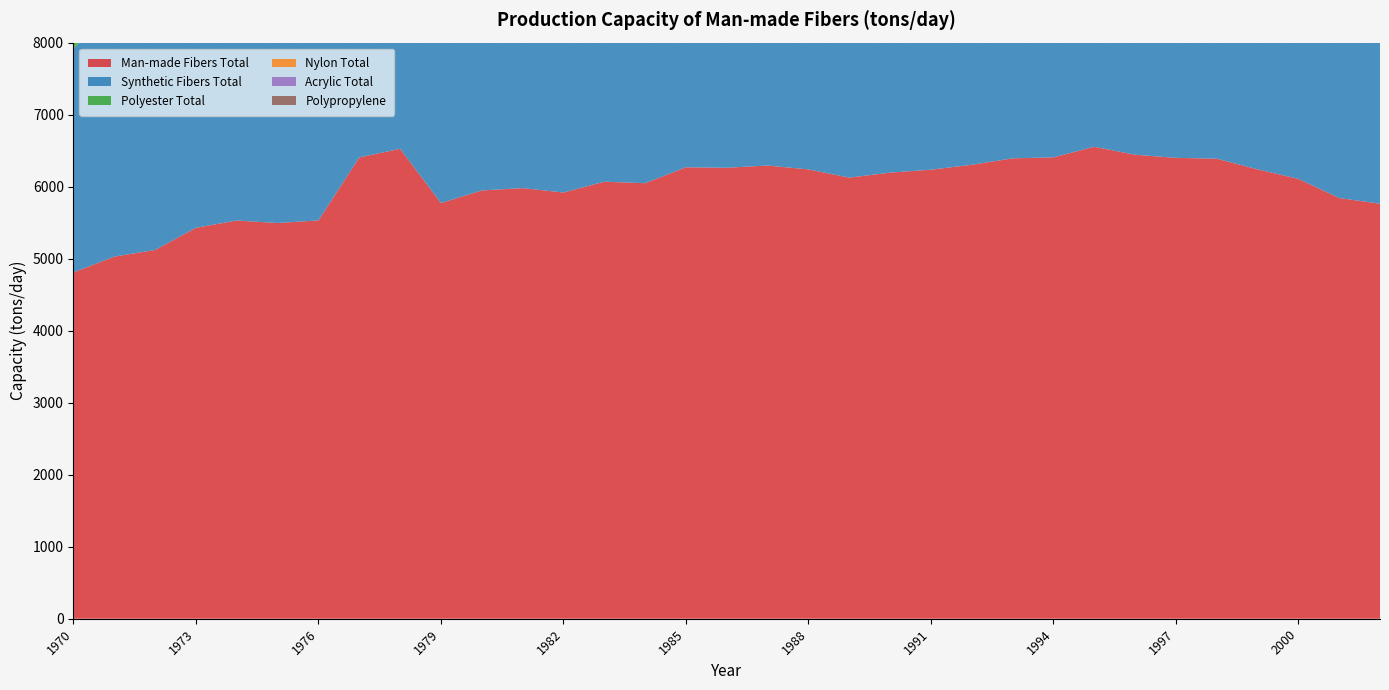

Reading right to left, extract all data points from this chart.

Man-made Fibers Total: 5762.8	5842.3	6107.8	6240.4	6388.3	6399.9	6443.5	6553.7	6406.8	6393.1	6303.7	6235.5	6194.9	6125.8	6239.5	6293.1	6262.6	6268.8	6047.8	6068.9	5918.4	5979.7	5947.3	5772.2	6525.4	6405.8	5531.5	5495.1	5529.9	5429.0	5120.9	5028.8	4809.2
Synthetic Fibers Total: 5220.0	5266.8	5282.4	5368.7	5404.5	5416.1	5412.3	5501.3	5354.4	5264.1	5174.7	5125.4	5084.8	5053.2	5047.9	5081.8	5033.0	4874.7	4694.8	4689.0	4565.6	4619.4	4587.0	4433.1	5044.6	4892.1	4017.6	3894.3	3870.5	3804.7	3520.0	3434.4	3110.1
Polyester Total: 2326.2	2352.1	2401.3	2439.8	2445.9	2455.3	2490.5	2527.3	2495.6	2486.6	2450.4	2410.3	2362.9	2342.6	2308.9	2338.8	2290.6	2168.8	2099.2	2082.2	2004.7	1992.5	1969.3	1883.6	2130.4	1990.3	1494.6	1411.4	1386.5	1386.5	1169.4	1105.4	970.9
Nylon Total: 840.6	858.3	858.3	869.2	879.2	887.5	907.6	938.6	973.8	955.3	942.7	937.6	948.7	952.4	966.5	979.3	977.5	969.1	942.6	942.6	935.0	937.4	924.8	891.7	1081.1	1078.9	954.7	954.7	954.7	955.2	912.5	912.4	867.2
Acrylic Total: 1243.2	1259.4	1259.4	1224.2	1254.2	1208.1	1163.5	1191.6	1184.1	1184.1	1184.1	1183.9	1181.9	1187.9	1225.2	1214.4	1204.5	1157.4	1093.9	1093.9	1055.5	1115.2	1118.1	1090.3	1258.9	1236.3	974.3	930.4	930.4	915.4	915.4	884.6	788.2
Polypropylene: 217.1	218.8	178.8	178.8	169.5	169.5	155.5	149.6	113.6	67.6	67.6	65.6	64.6	58.6	56.9	56.9	46.9	46.8	41.8	41.8	41.8	42.3	38.5	38.5	38.5	37.5	34.0	34.0	34.0	33.0	30.8	48.9	22.3